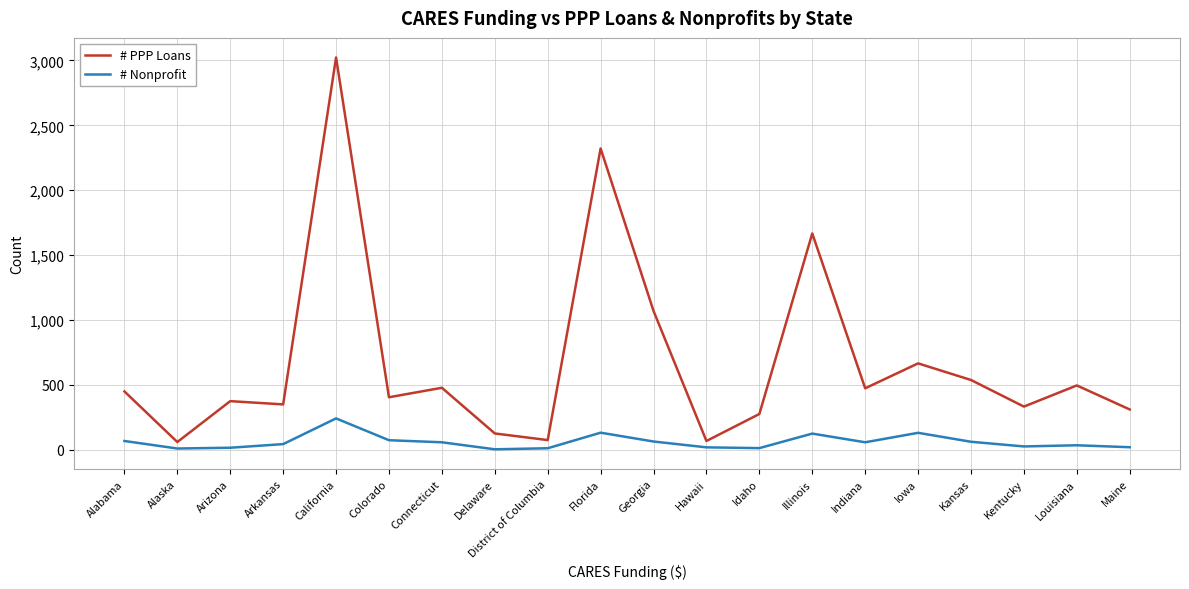

Does the chart have visible grid lines?

Yes